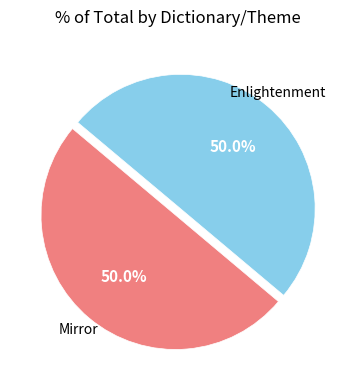

What is the ratio of the value at Enlightenment to the value at Mirror?

1.0